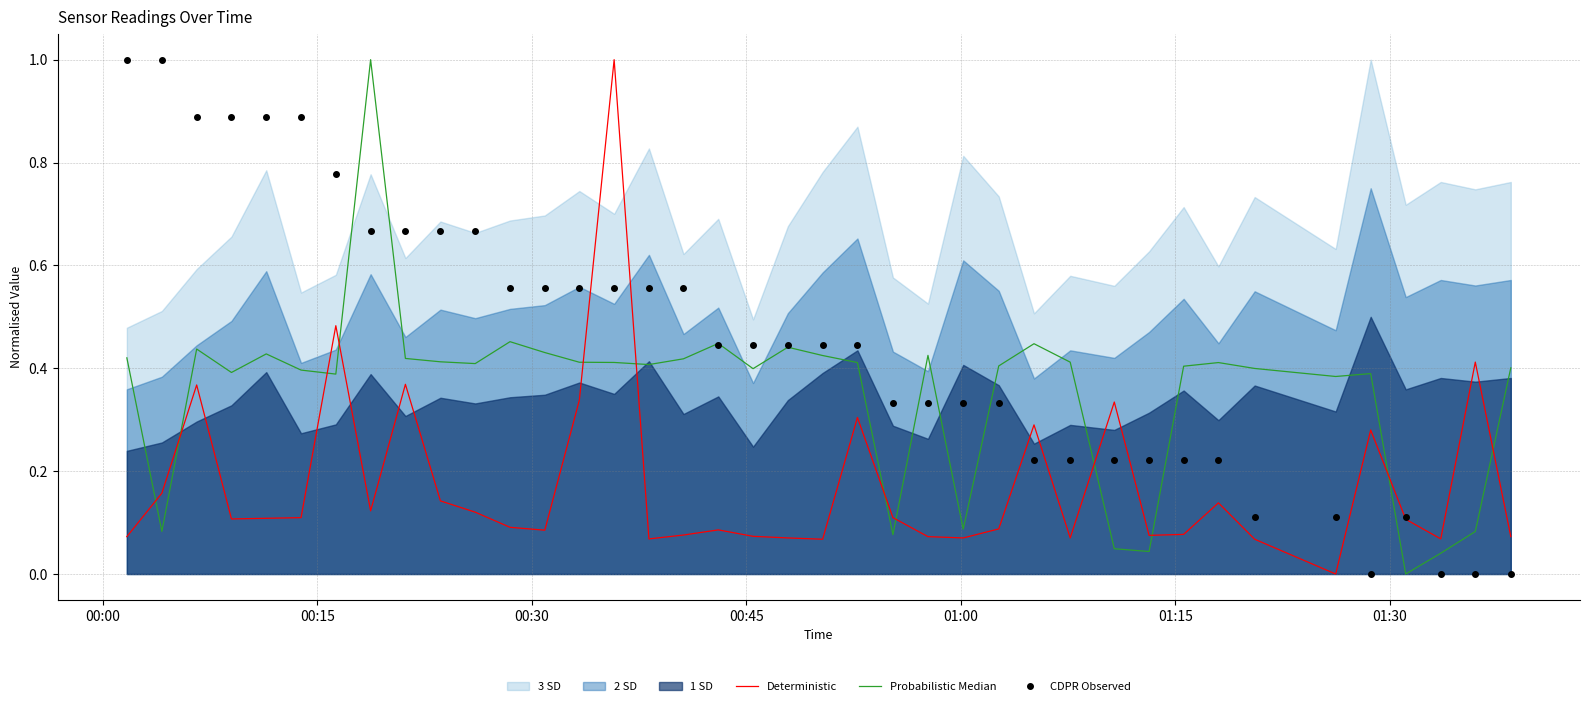

Rank the series by their average value, from highest to lowest.

CDPR Observed, Probabilistic Median, Deterministic